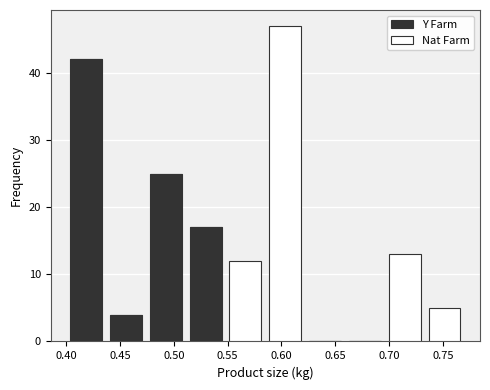

Which range on the x-axis has the tallest stacked bar (by total height)?

0.585 to 0.622